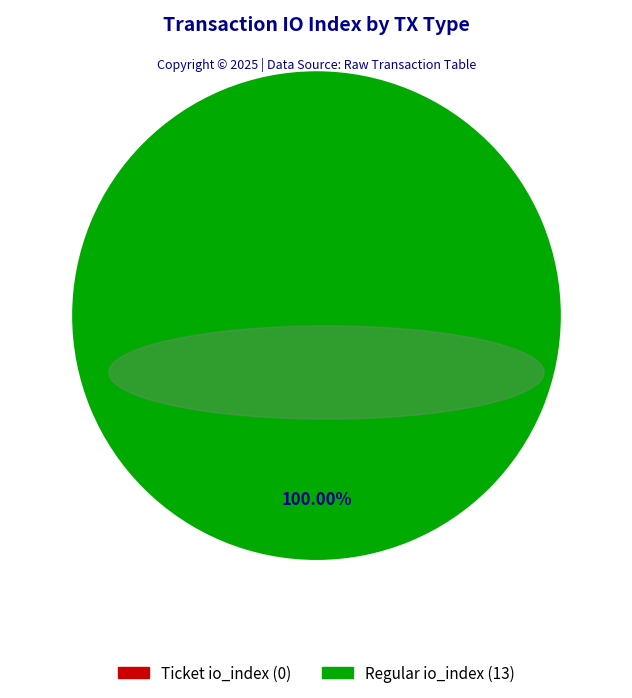

Which slice is the largest?

Regular (tx 13)